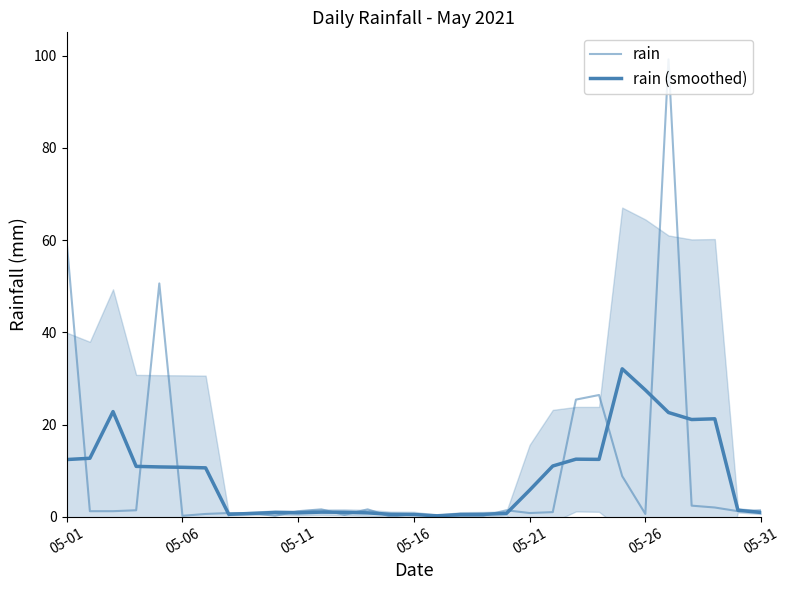

Is it true that rain (smoothed) equals 32.1 at 24?

True